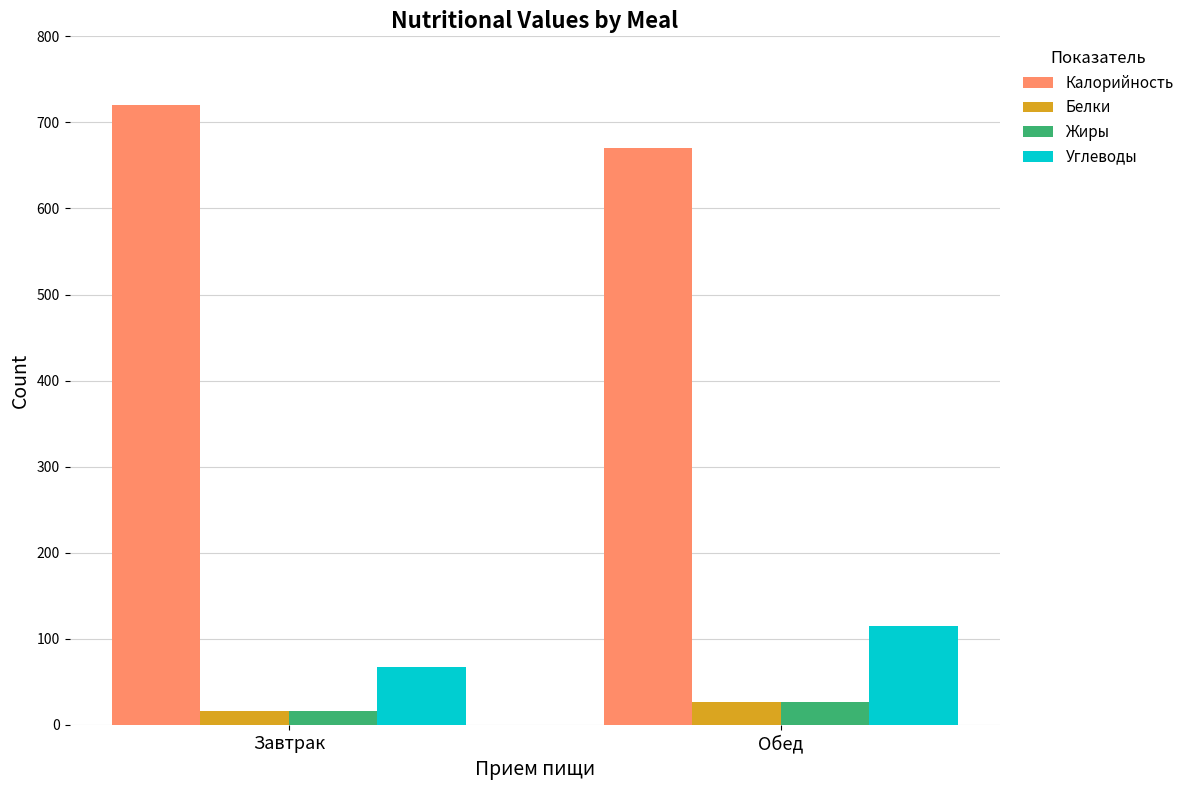

What is the spread (max minus min) of values at Обед?

644